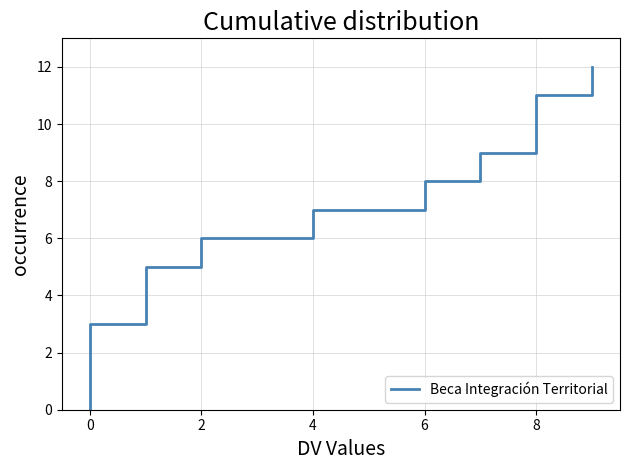

What is the value of the 17th point from the left?

12